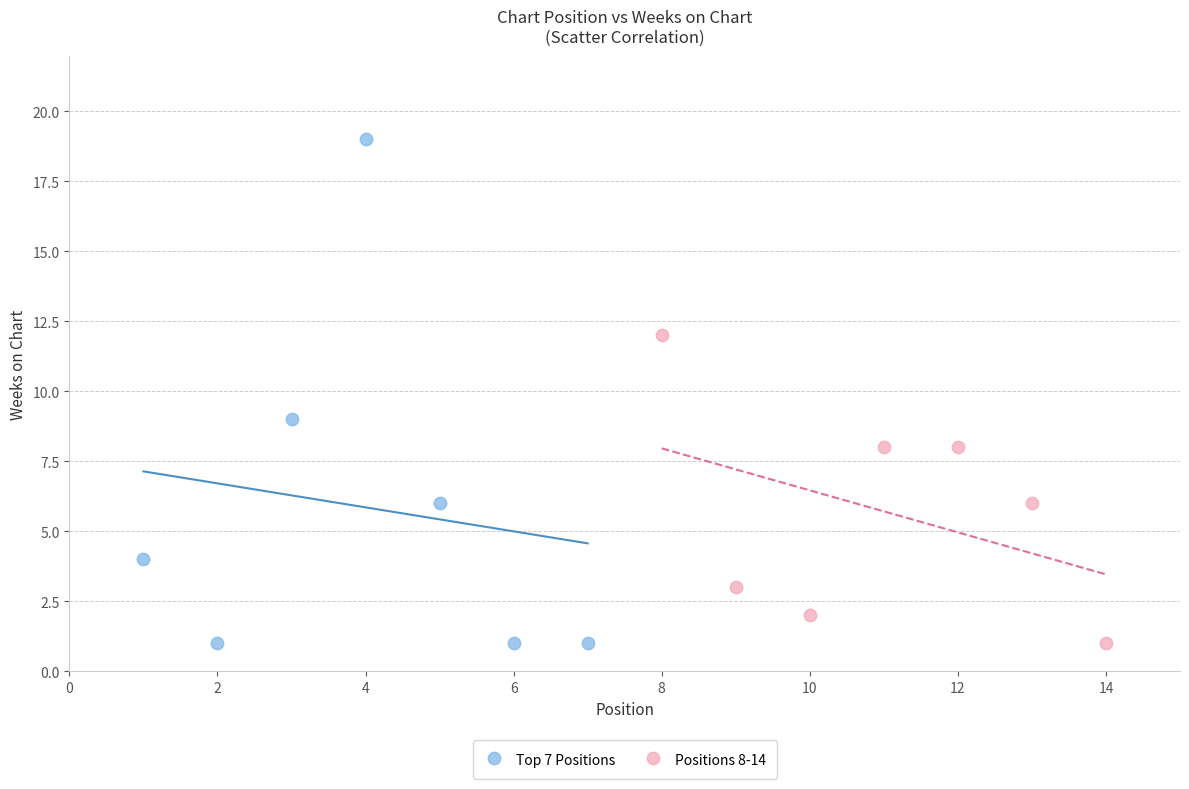

Which series reaches the maximum Y coordinate?

Top 7 Positions